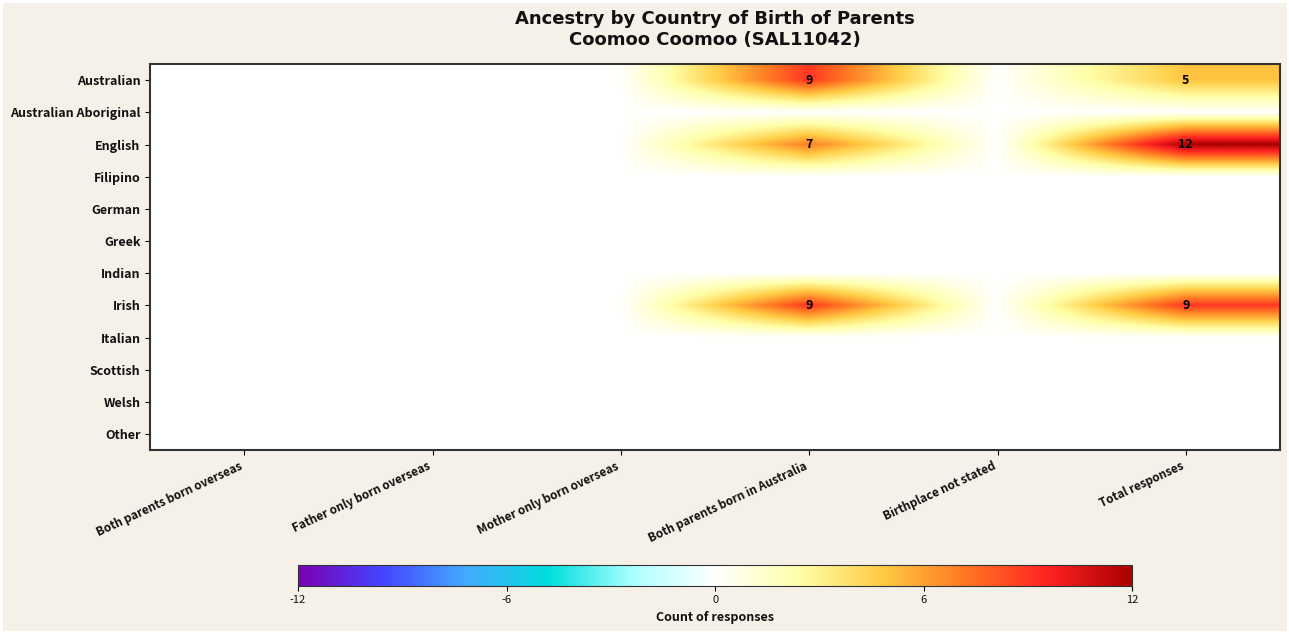

Is the value of Australian at Father only born overseas greater than the value of Italian at Father only born overseas?

No